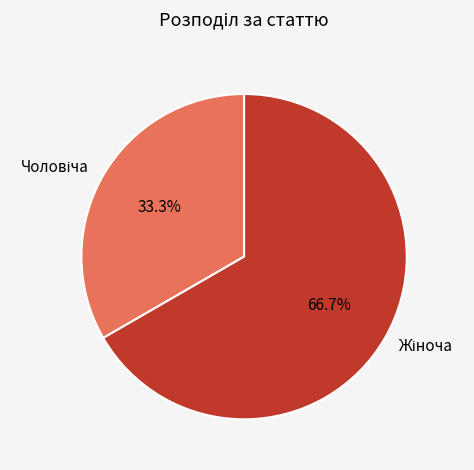

Is there any slice that represents more than half of the pie?

Yes